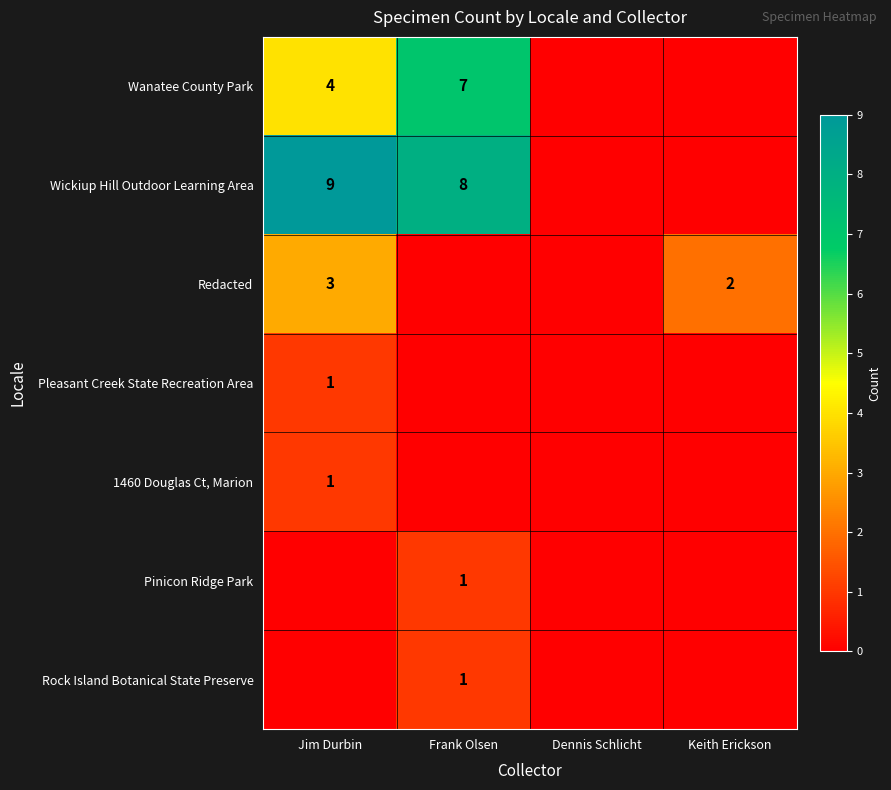

The value of Pinicon Ridge Park at Frank Olsen is 1. True or false?

True